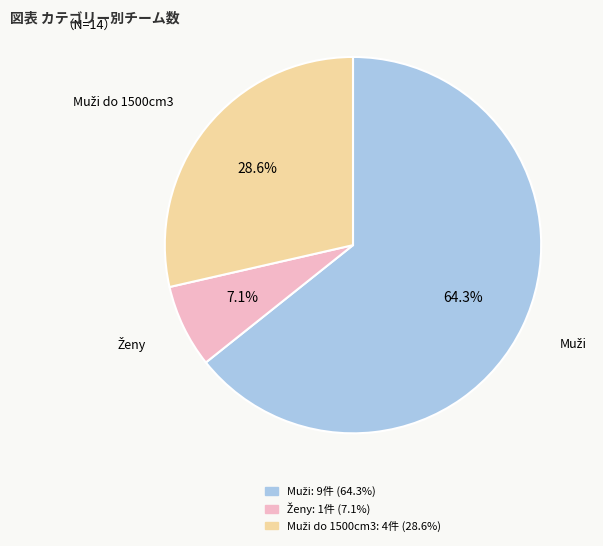

Does any single category account for the majority?

Yes